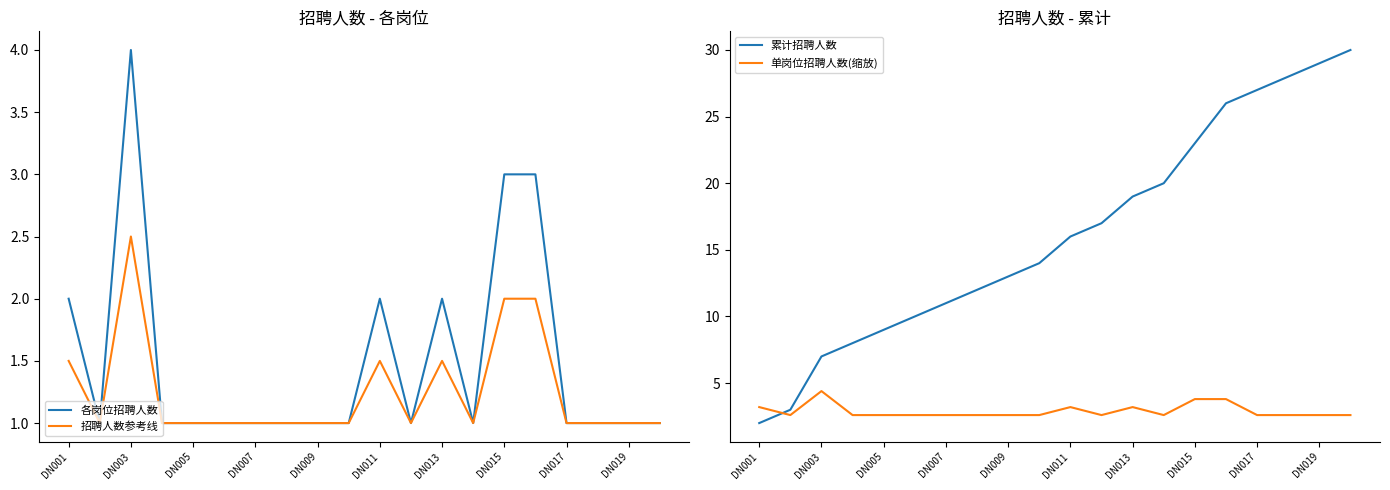

Is the value of 招聘人数参考线 at DN017 greater than the value of 各岗位招聘人数 at DN013?

No